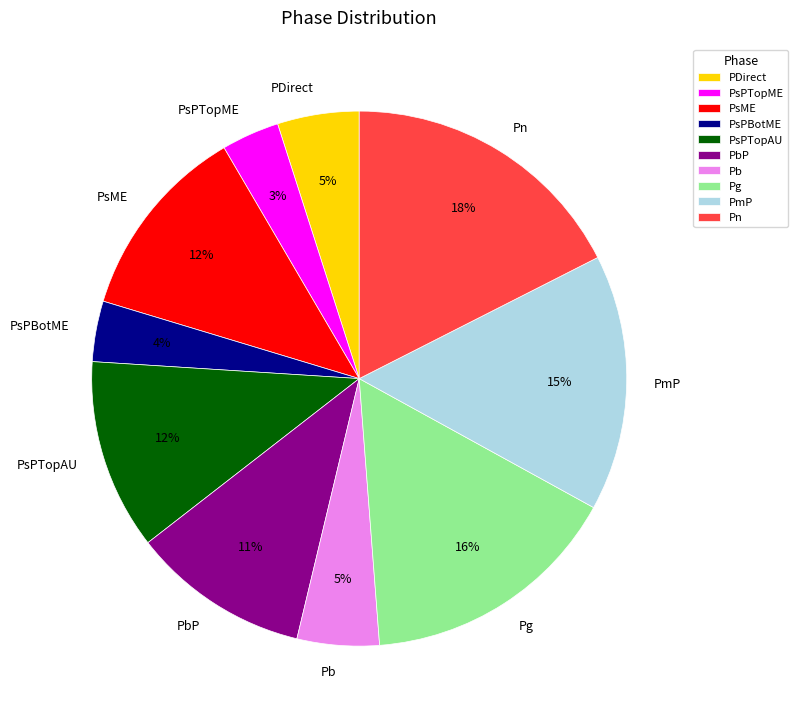

Which has a higher value, Pb or PsPTopAU?

PsPTopAU